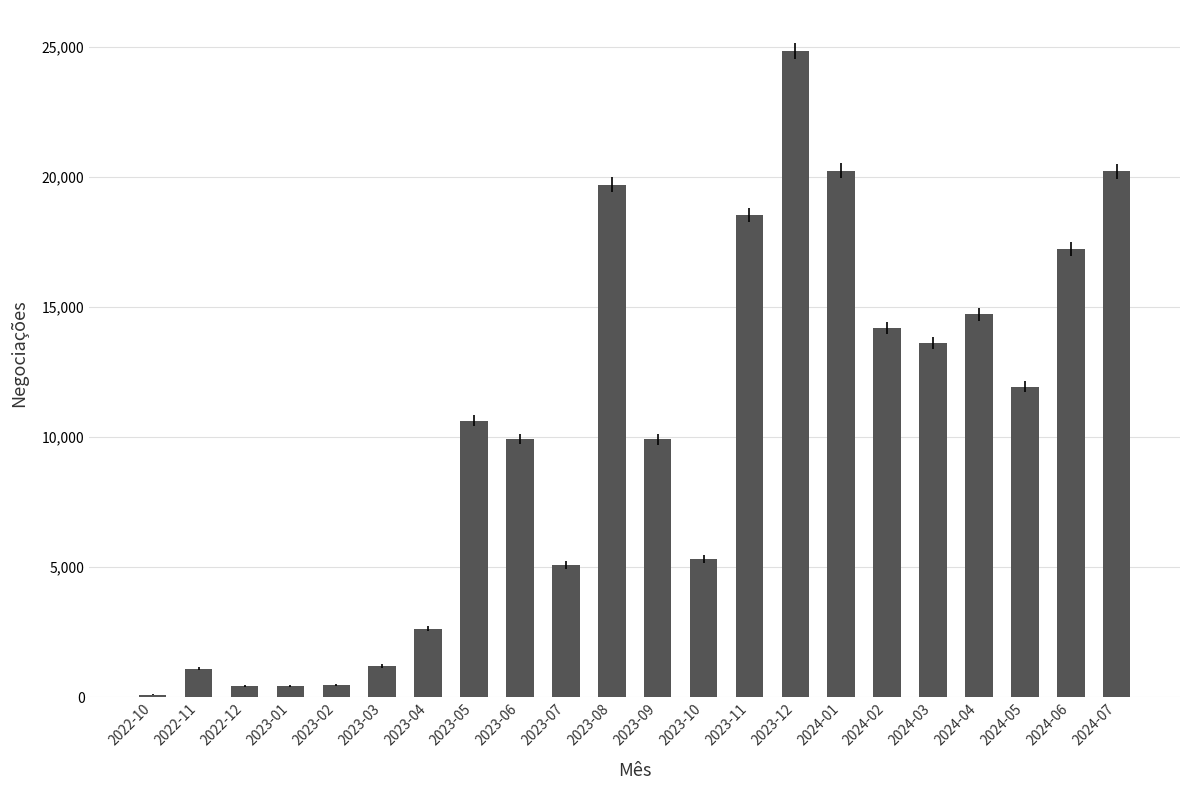

True or false: the data shows 469 at 2023-02.

True